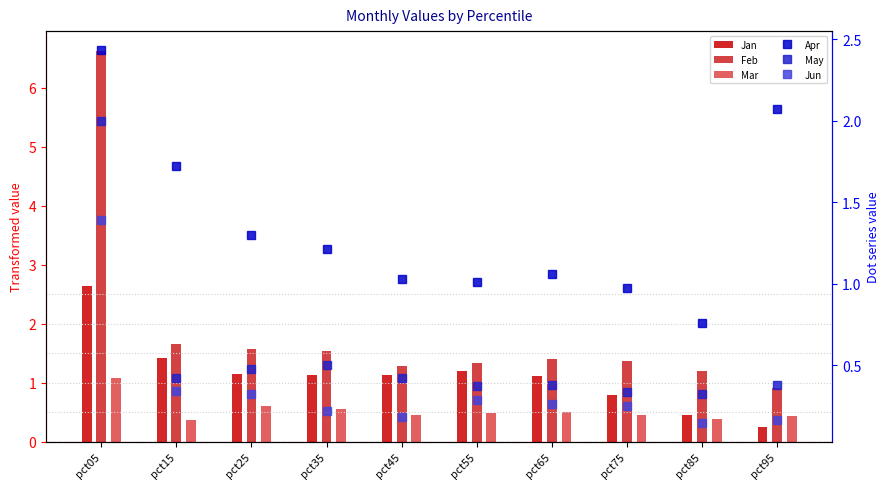

Is the value of Apr at pct95 greater than the value of Mar at pct05?

Yes